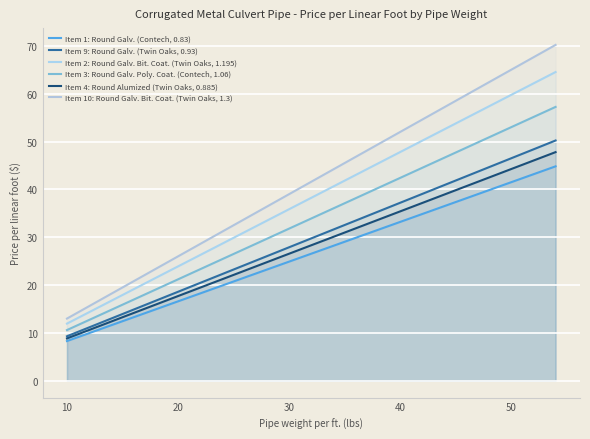

How many data points does each series have?

11